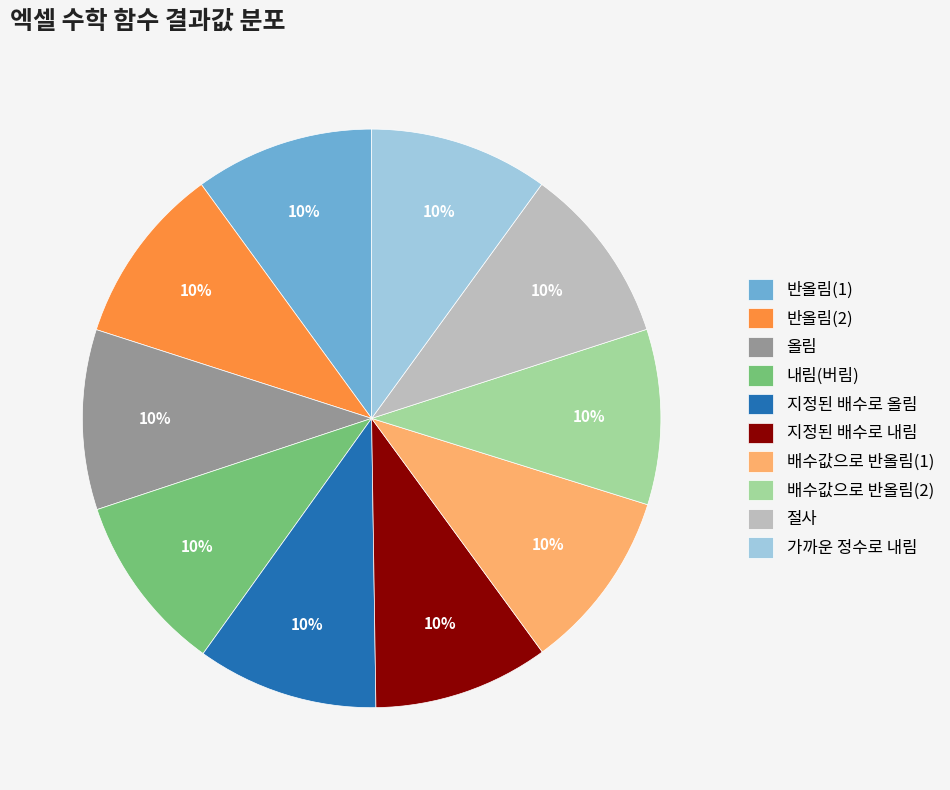

Does 내림(버림) account for over 50% of the chart?

No